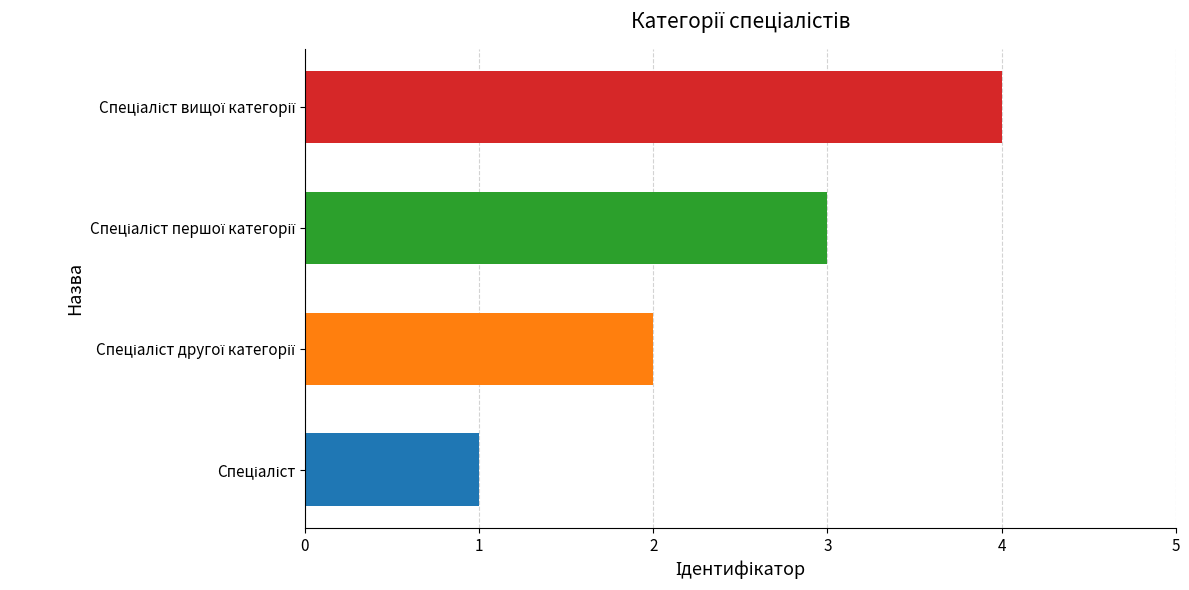

What is the difference between the maximum and minimum values?

3